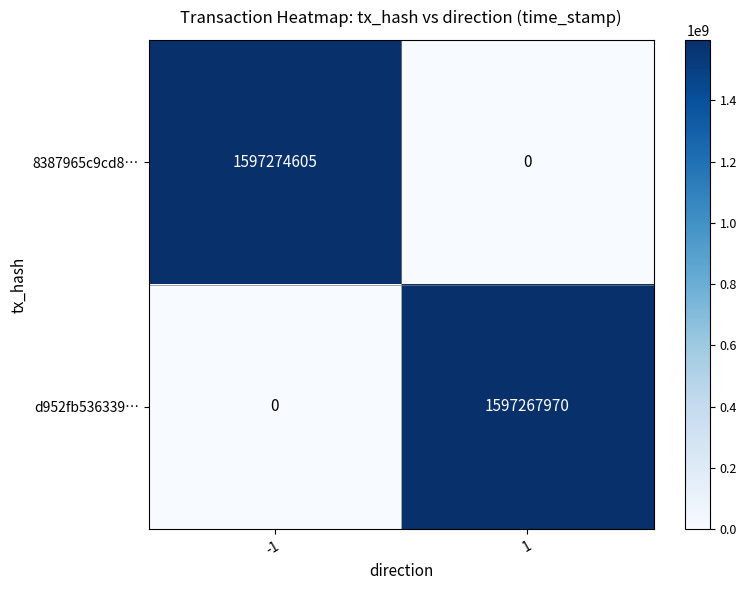

What is the difference between the highest and lowest values at -1?

1597274605